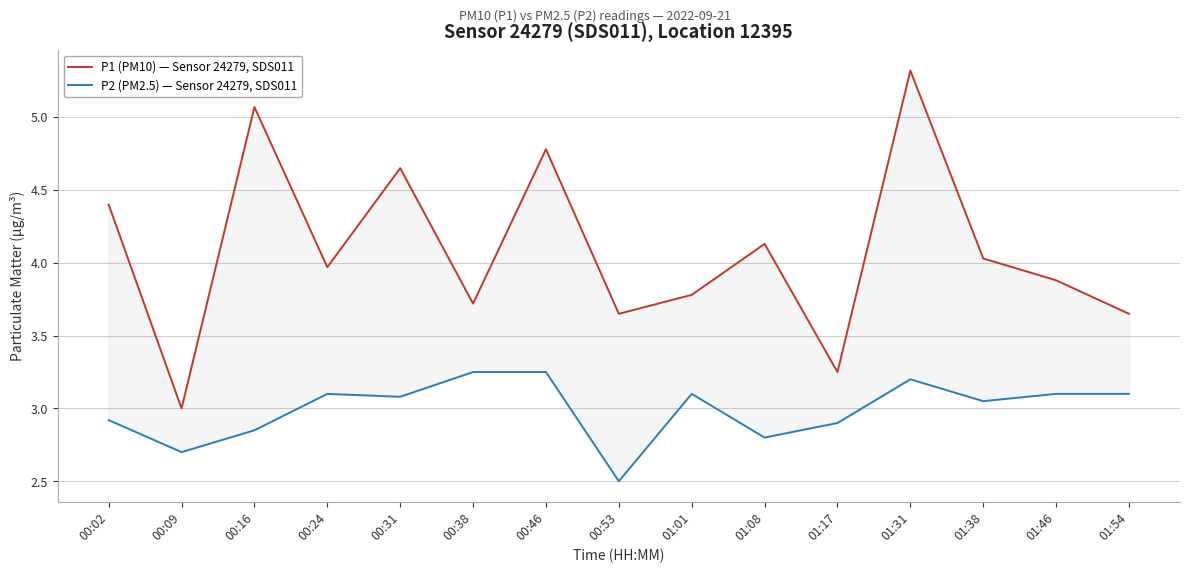

What is the maximum value for P2 (PM2.5) — Sensor 24279, SDS011?

3.2